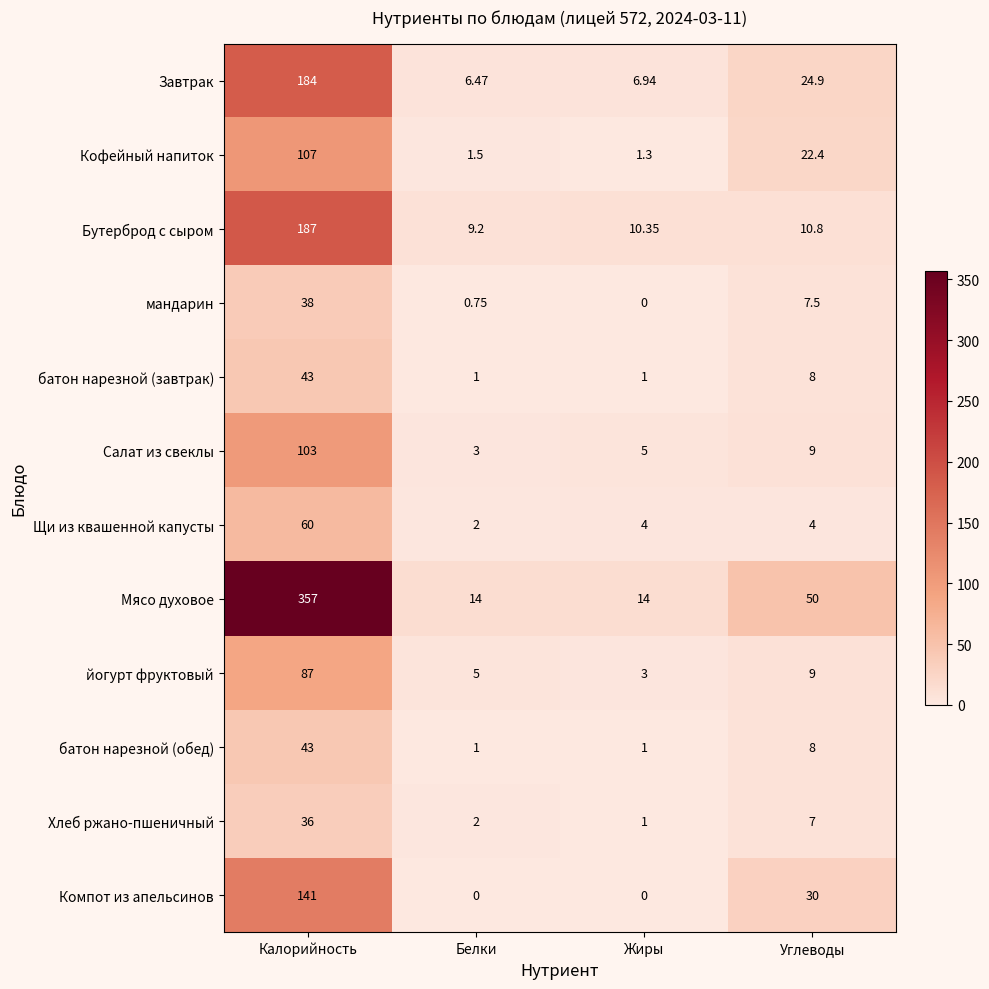

Which category has the highest value across all series?

Калорийность